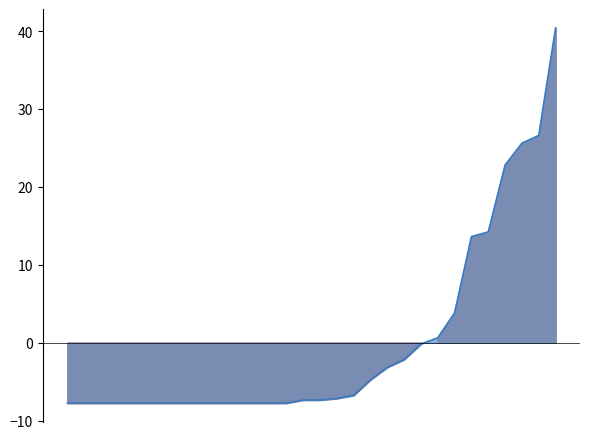

Rank the categories by value from lowest to highest.

2014-09-04, 2014-09-07, 2014-09-08, 2014-09-09, 2014-09-10, 2014-09-11, 2014-09-16, 2014-09-17, 2014-09-19, 2014-09-20, 2014-09-21, 2014-09-22, 2014-09-23, 2014-09-26, 2014-09-12, 2014-09-15, 2014-09-25, 2014-09-27, 2014-09-18, 2014-09-29, 2014-09-03, 2014-09-01, 2014-09-13, 2014-09-06, 2014-09-24, 2014-09-14, 2014-09-02, 2014-09-05, 2014-09-30, 2014-09-28